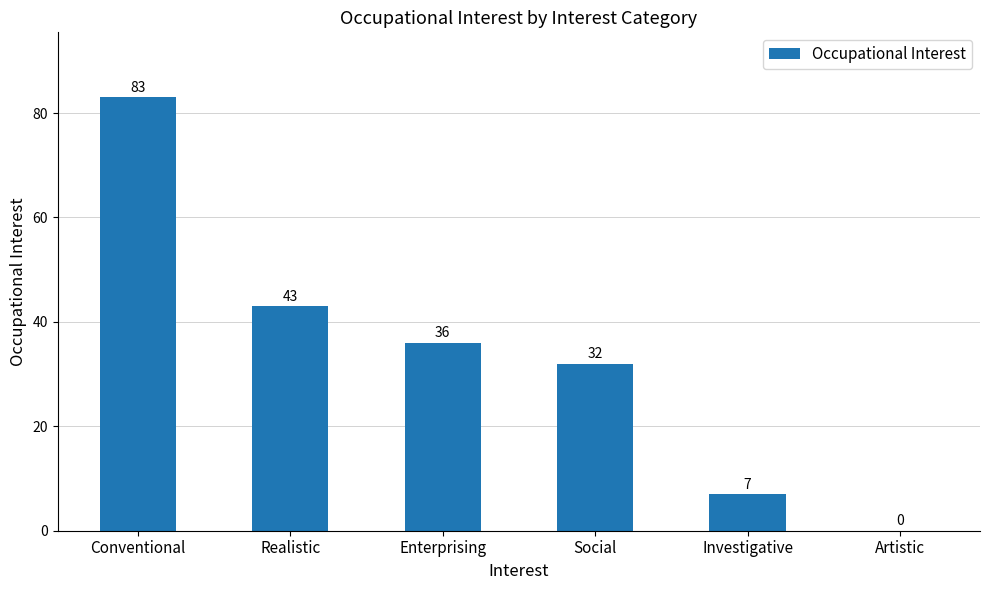

Is it true that the value at Conventional is 48?

False